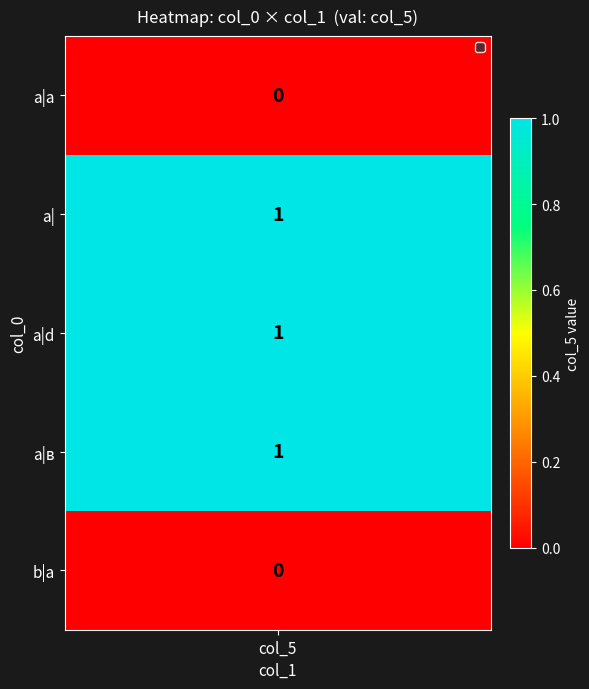

List the labels in order of value, largest first.

a, a, a, a, b